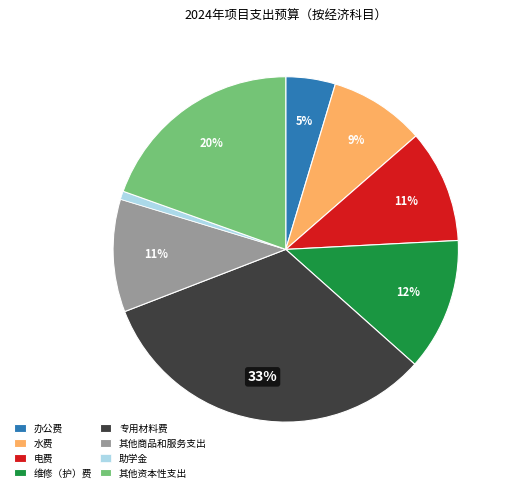

How many segments does this pie chart have?

8